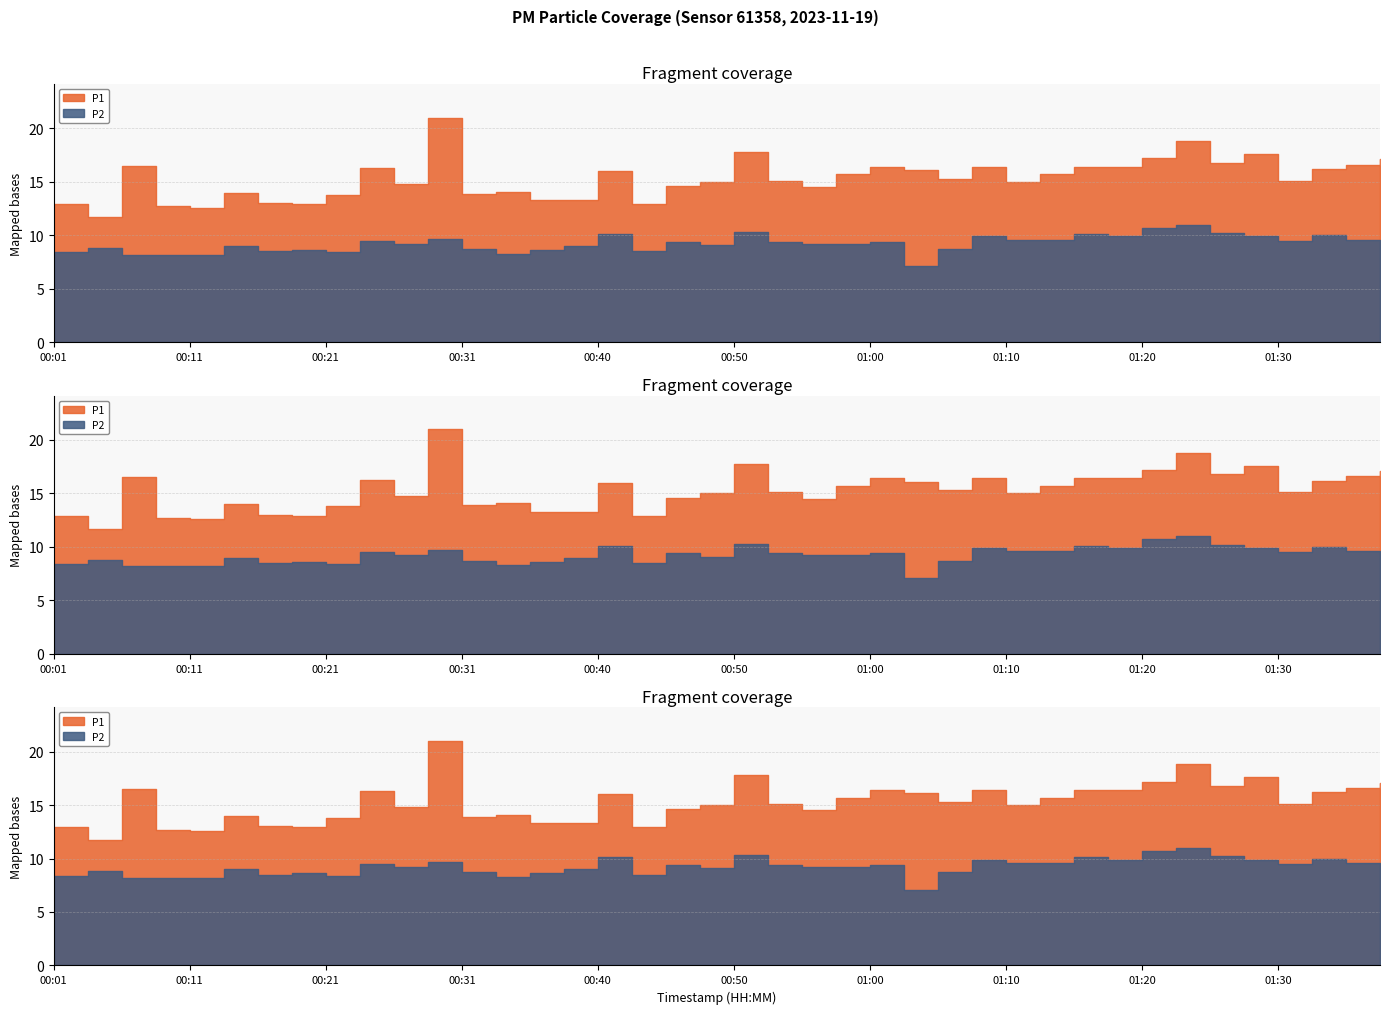

What is the difference between the P2 values at 00:26 and 00:06?

1.0